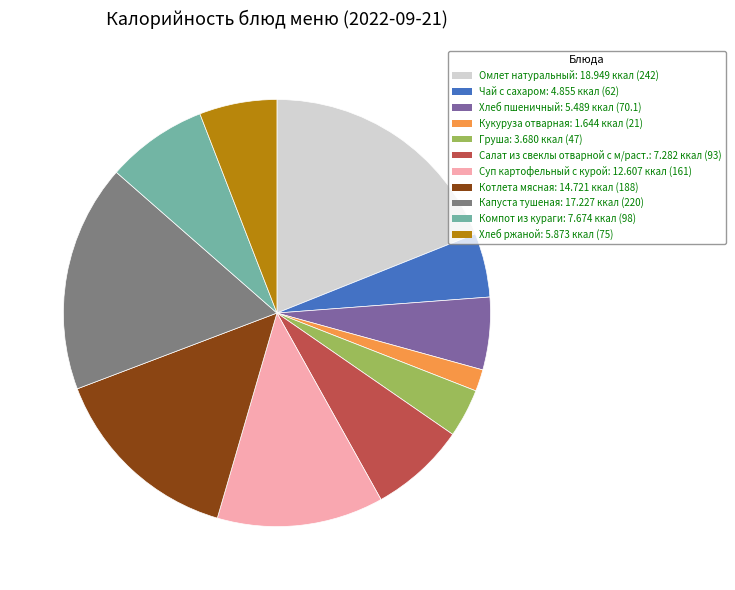

Is the sum of Чай с сахаром and Котлета мясная greater than half?

No